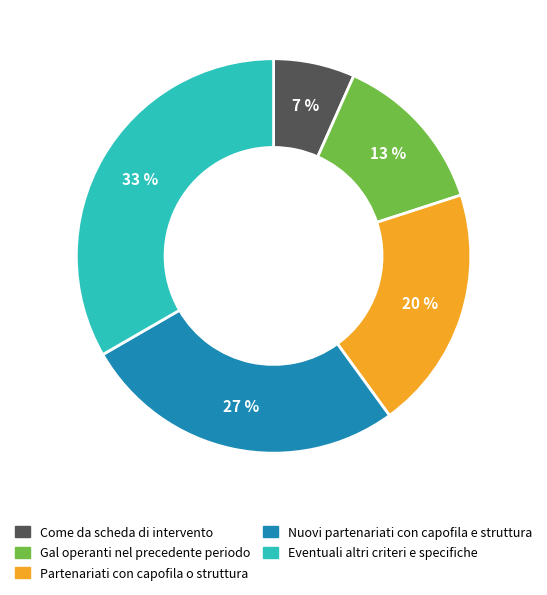

Combined, do Nuovi partenariati con capofila e struttura and Partenariati con capofila o struttura account for over 50%?

No